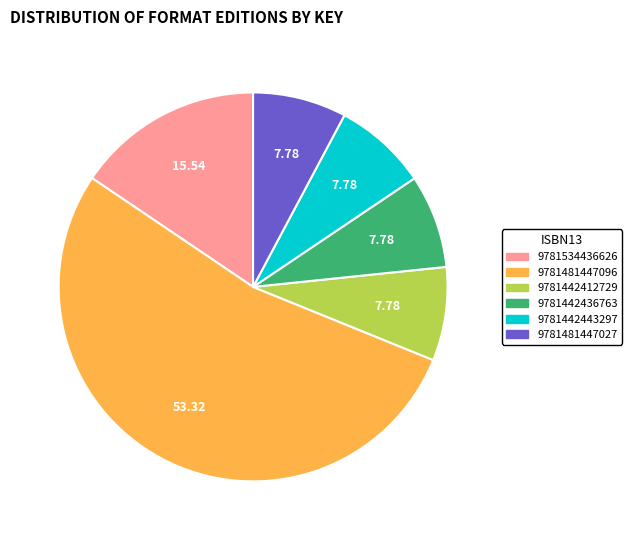

Is it true that 9781534436626 is 4% of the pie?

False